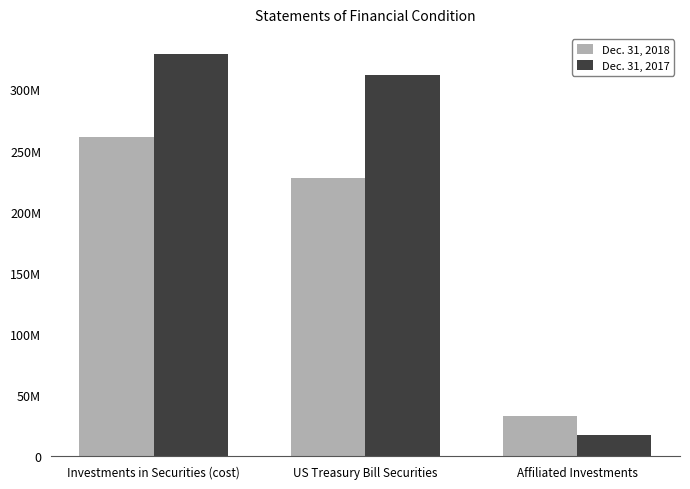

What is the smallest value displayed?

17417436